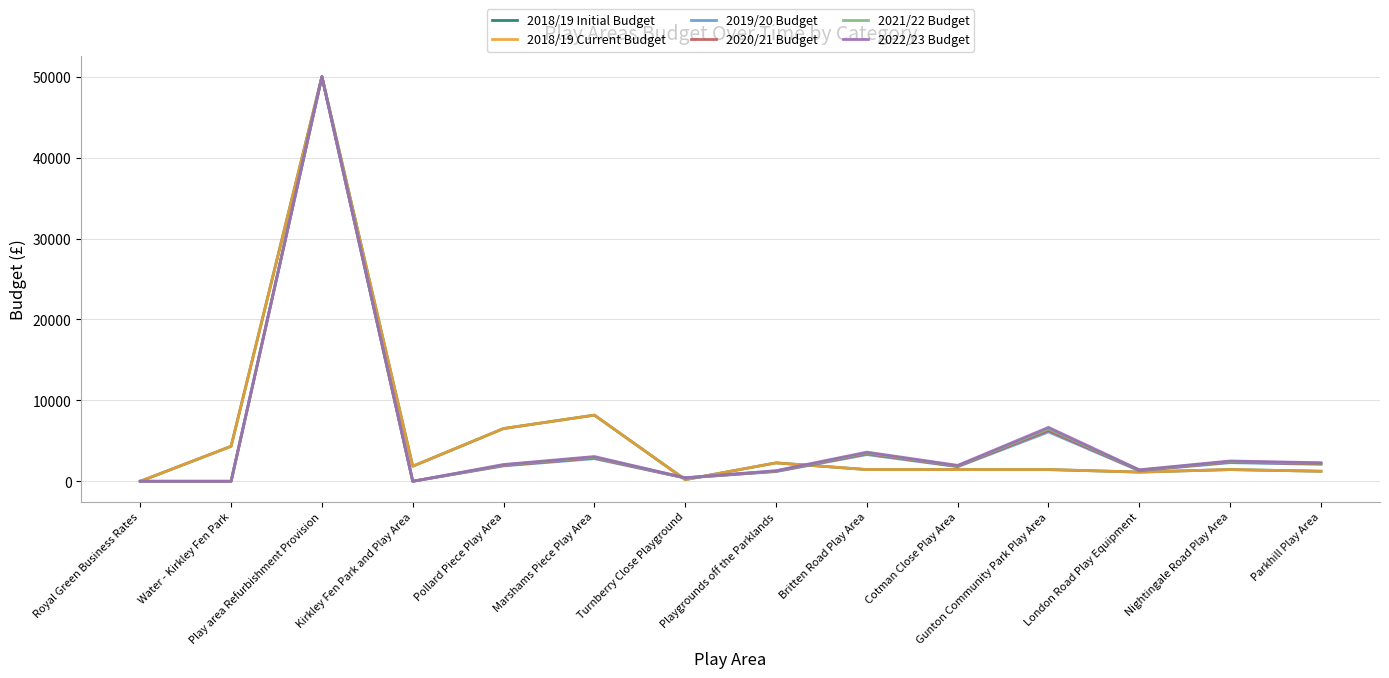

The value of 2020/21 Budget at Britten Road Play Area is 2286. True or false?

False